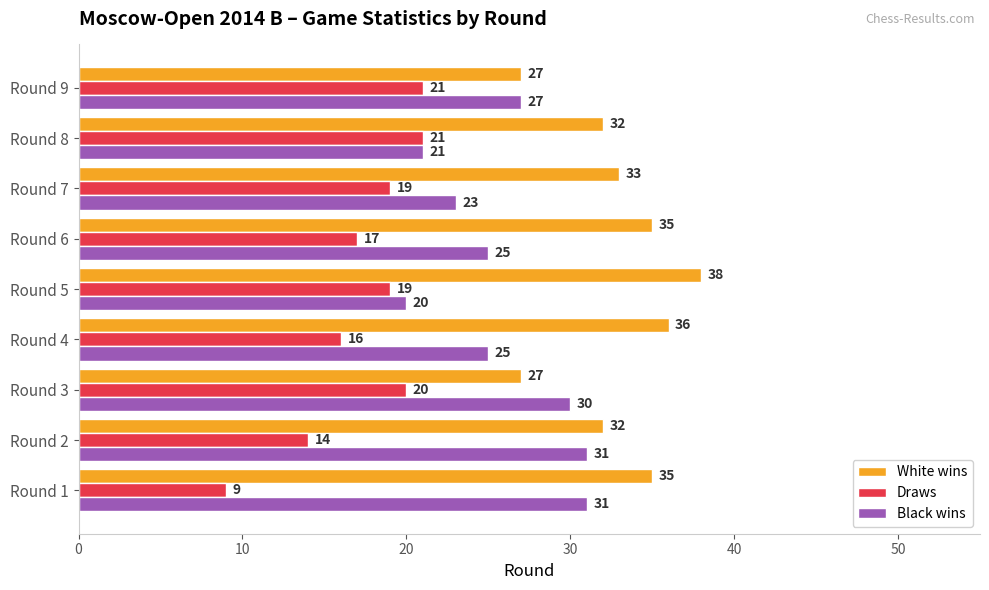

What is the minimum value shown in the chart?

9